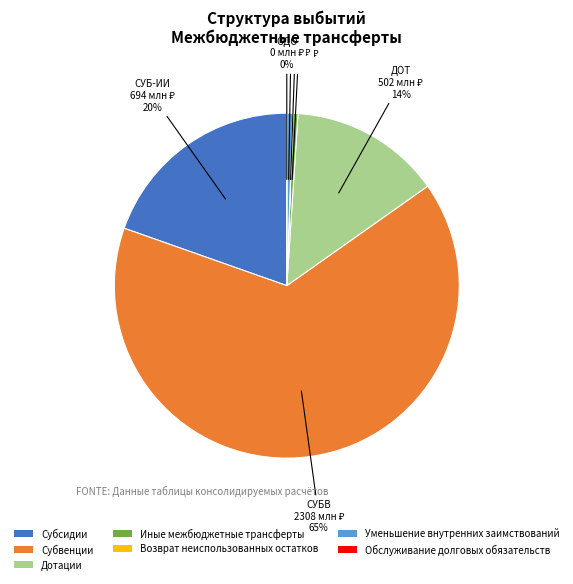

Does Субсидии represent more than half of the total?

No